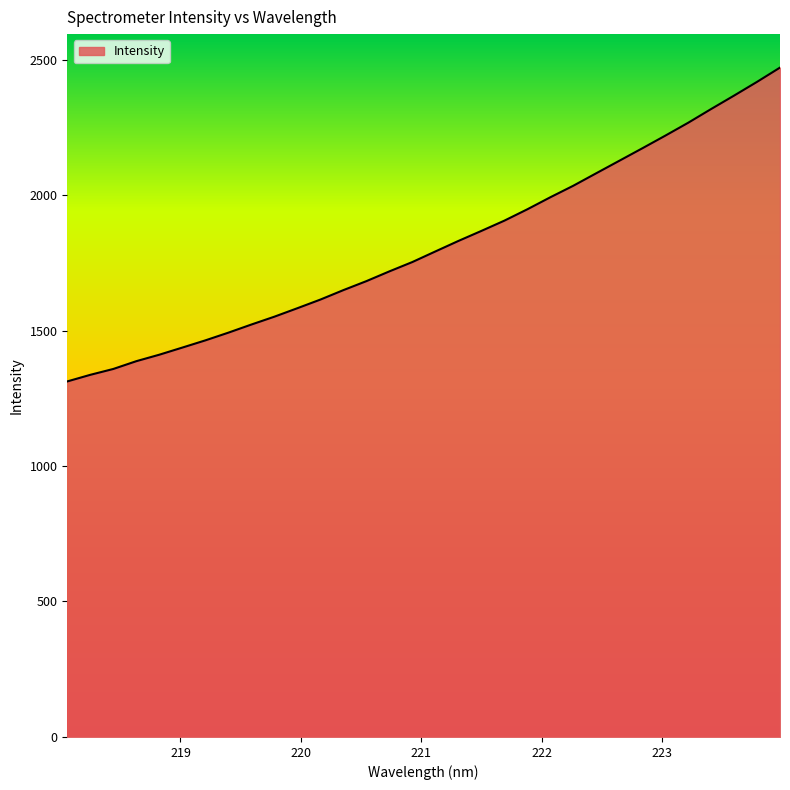

What is the smallest value displayed?

1312.2